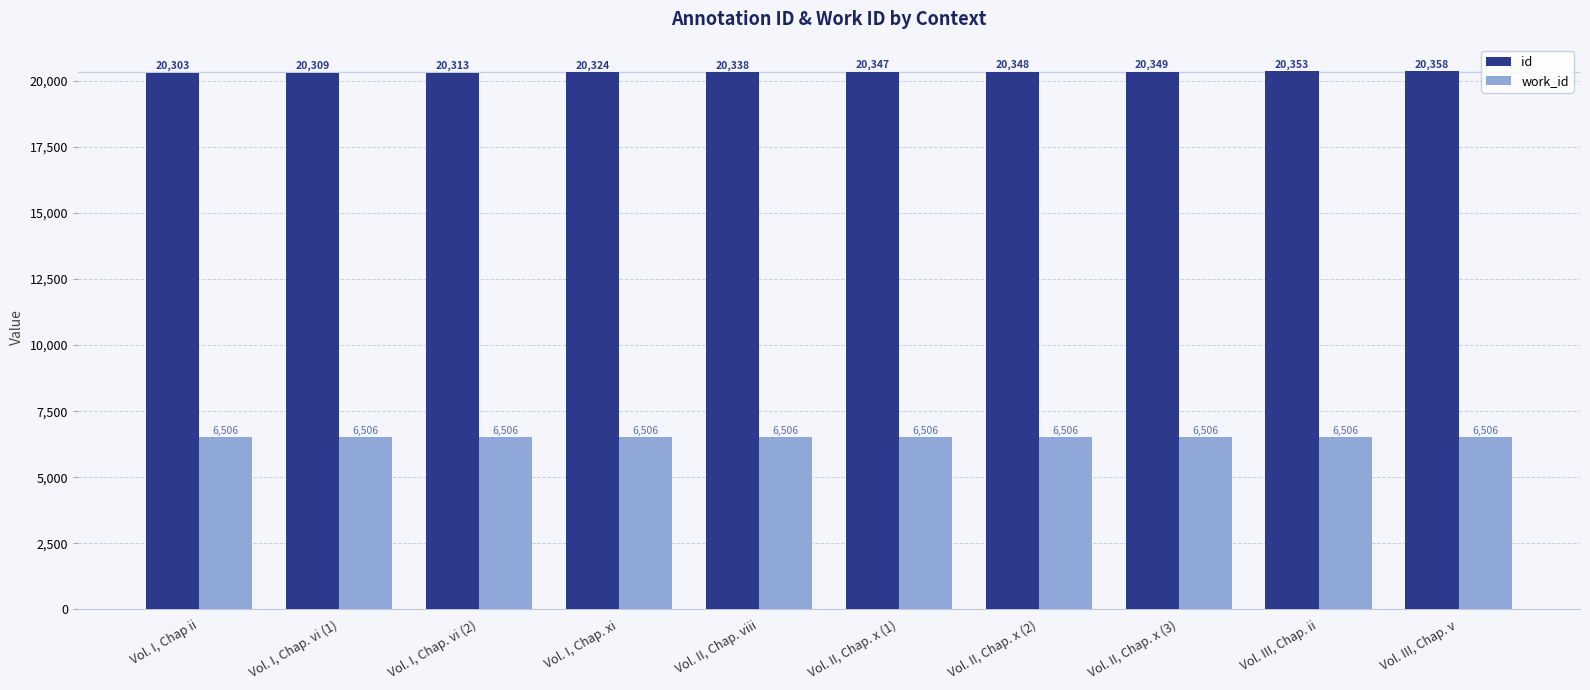

What is the label of the 9th bar from the right?

Vol. I, Chap. vi (1)